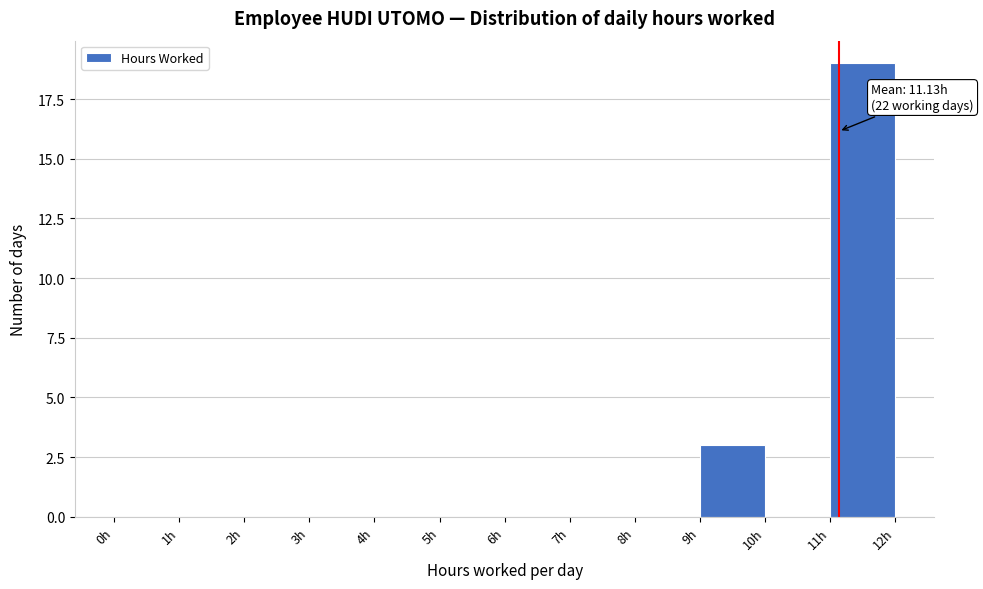

Which range on the x-axis has the tallest bar?

11 to 12